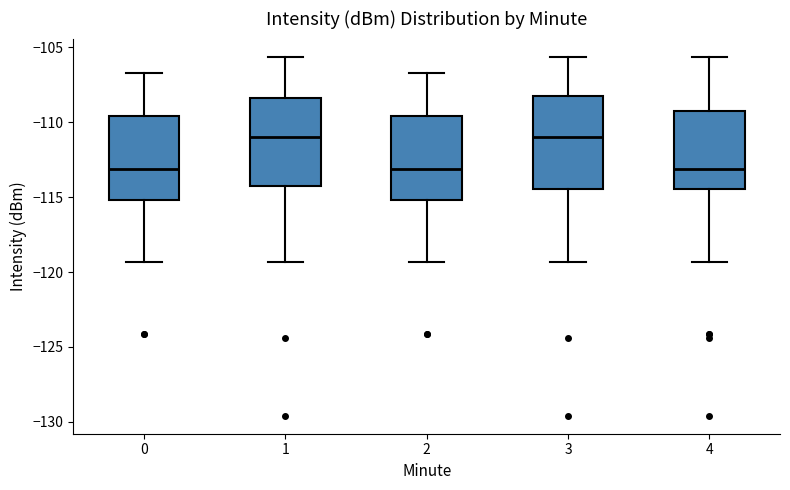

Reading left to right, transcribe this box plot: for each box, give where its median line is, the range the box spans, and where its two whiskers end, as read against the y-axis. The values are not printed on the chart, so give them approximately, as read against the axis.

0: median -113.0, box -115.0 to -109.5, whiskers -119.5 to -106.5
1: median -111.0, box -114.0 to -108.5, whiskers -119.5 to -105.5
2: median -113.0, box -115.0 to -109.5, whiskers -119.5 to -106.5
3: median -111.0, box -114.5 to -108.0, whiskers -119.5 to -105.5
4: median -113.0, box -114.5 to -109.5, whiskers -119.5 to -105.5